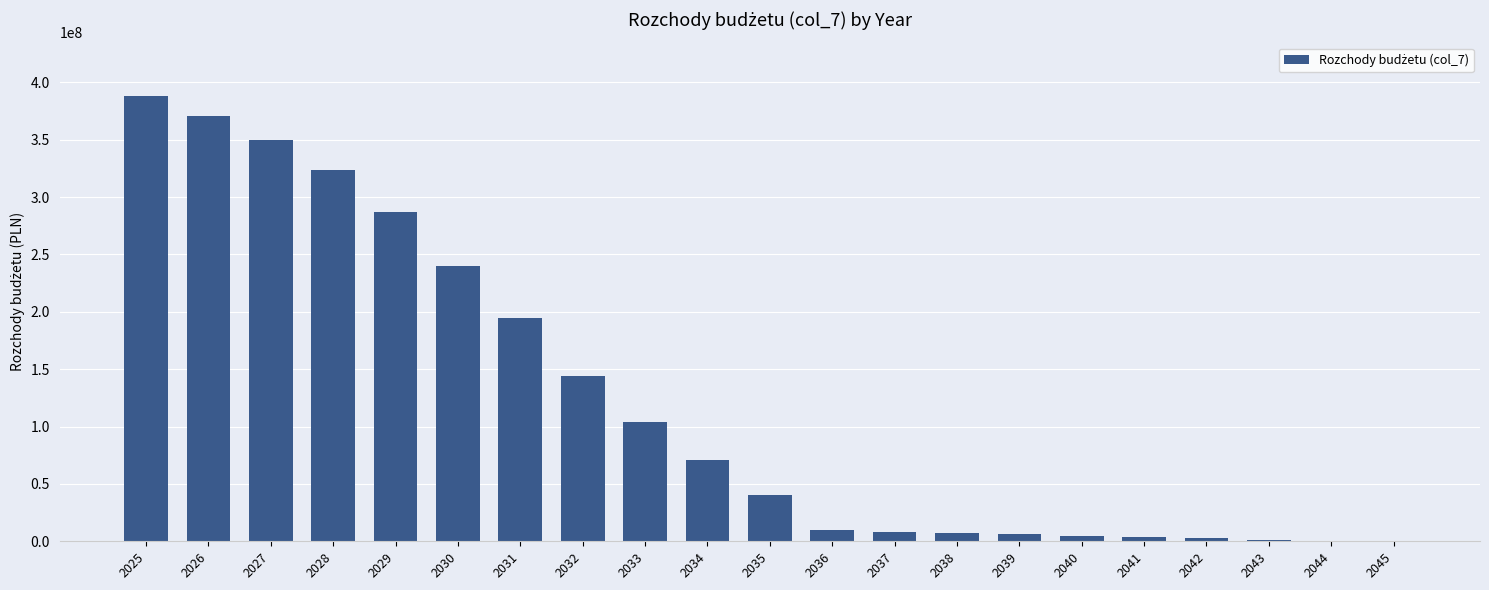

Which label corresponds to the largest value in the chart?

2025